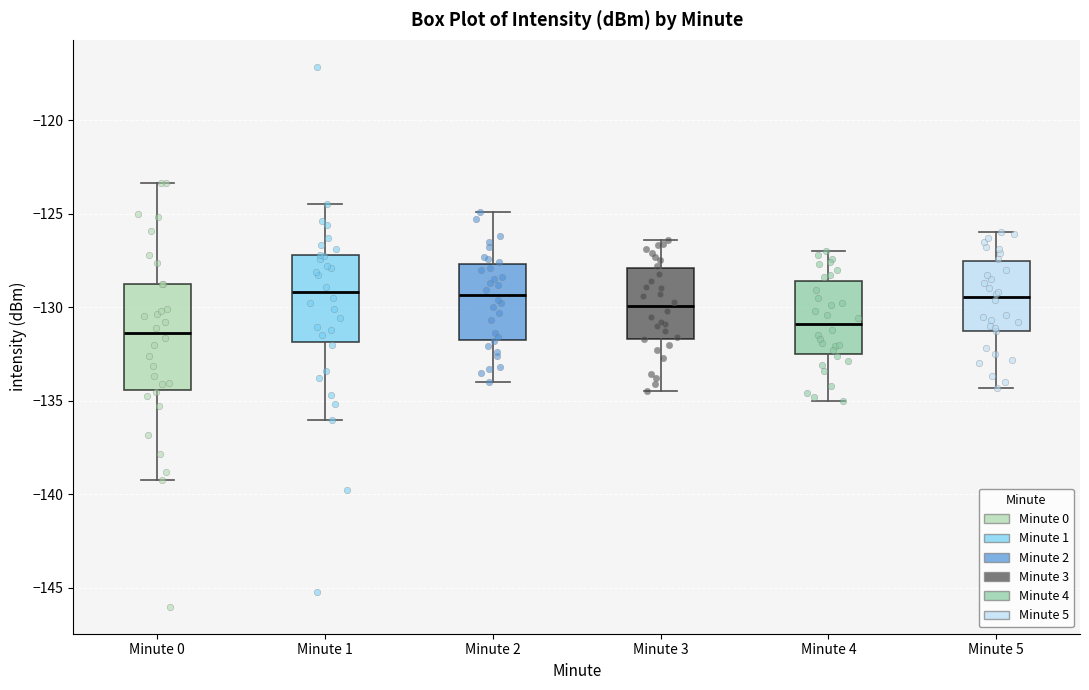

Reading left to right, transcribe this box plot: for each box, give where its median line is, the range the box spans, and where its two whiskers end, as read against the y-axis. The values are not printed on the chart, so give them approximately, as read against the axis.

Minute 0: median -131.5, box -134.5 to -129.0, whiskers -139.0 to -123.5
Minute 1: median -129.0, box -132.0 to -127.0, whiskers -136.0 to -124.5
Minute 2: median -129.5, box -131.5 to -127.5, whiskers -134.0 to -125.0
Minute 3: median -130.0, box -131.5 to -128.0, whiskers -134.5 to -126.5
Minute 4: median -131.0, box -132.5 to -128.5, whiskers -135.0 to -127.0
Minute 5: median -129.5, box -131.0 to -127.5, whiskers -134.5 to -126.0